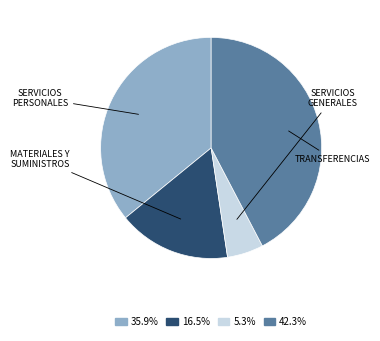

Does any single category account for the majority?

No